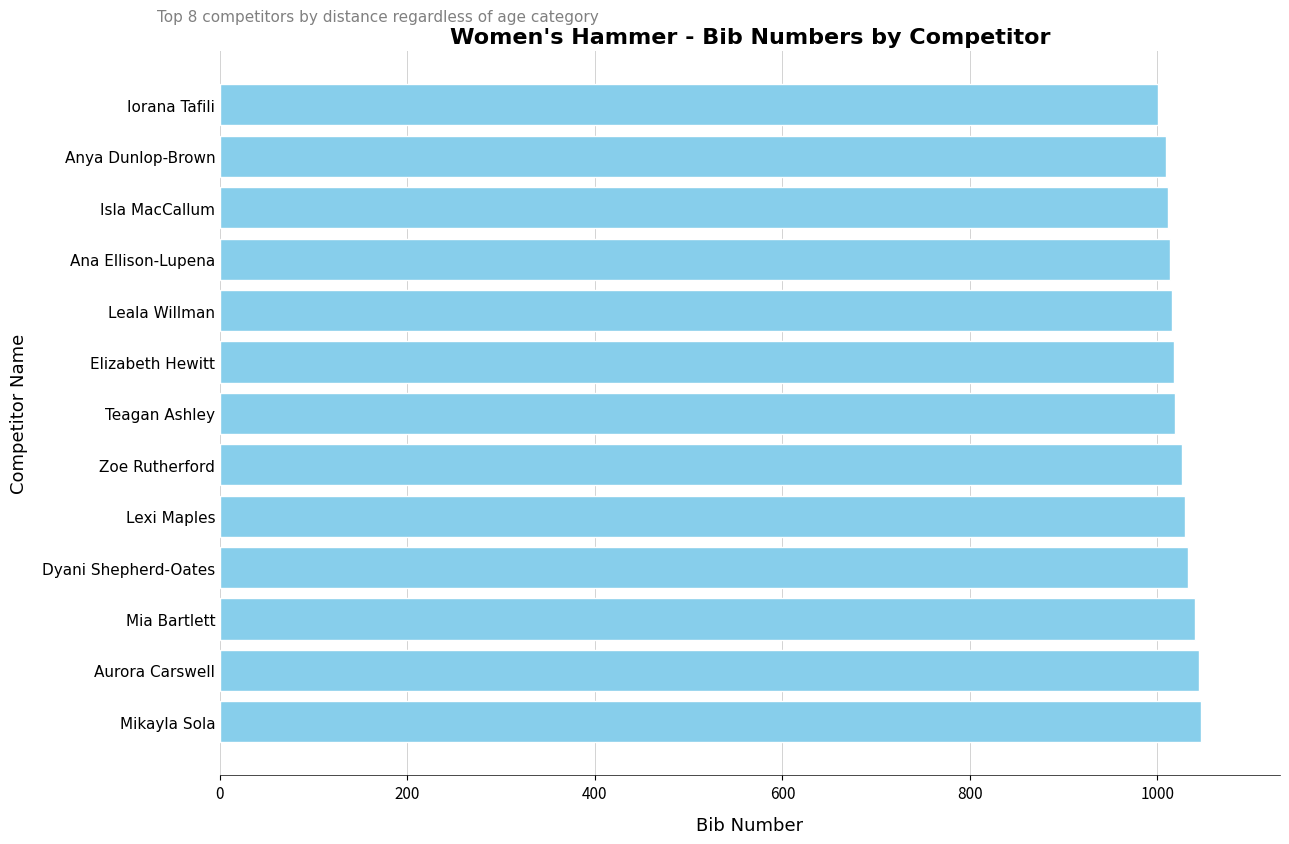

Approximately how many times larger is the value at Isla MacCallum compared to Anya Dunlop-Brown?

1.0